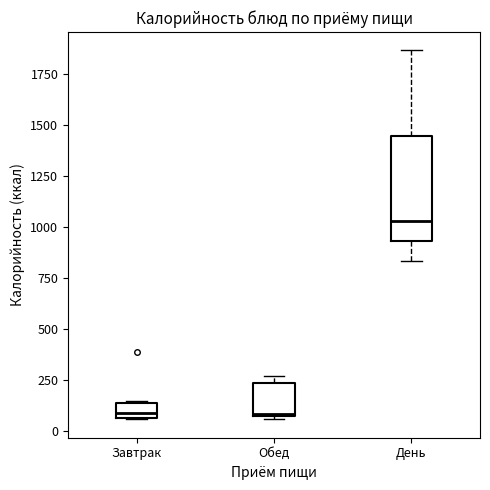

Which box's median line is the highest?

День